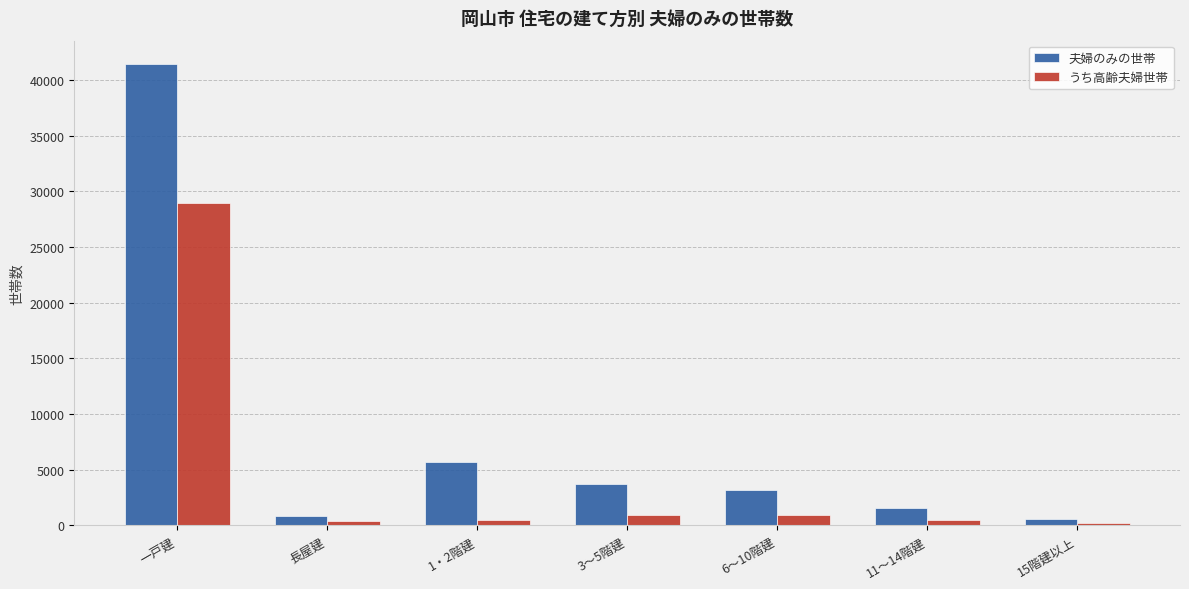

Rank the series by their maximum value, from lowest to highest.

うち高齢夫婦世帯, 夫婦のみの世帯